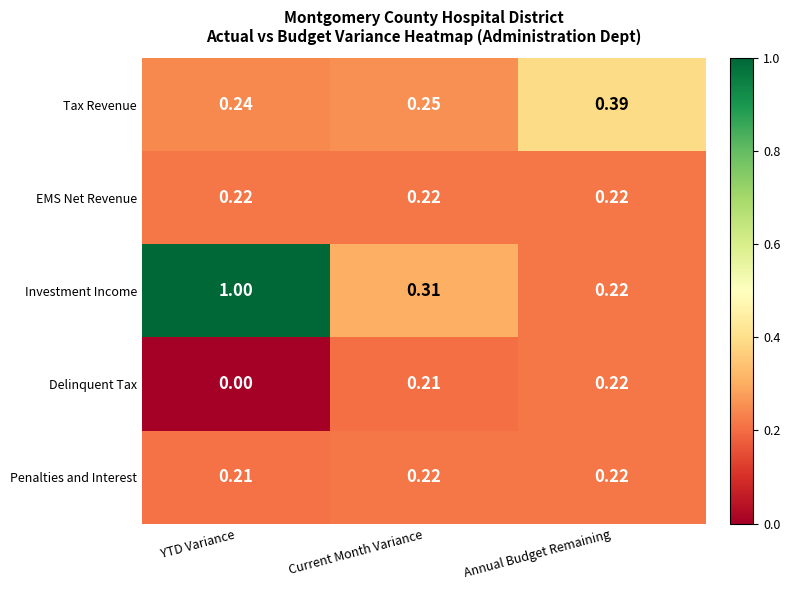

At which label does Tax Revenue reach its minimum?

YTD Variance